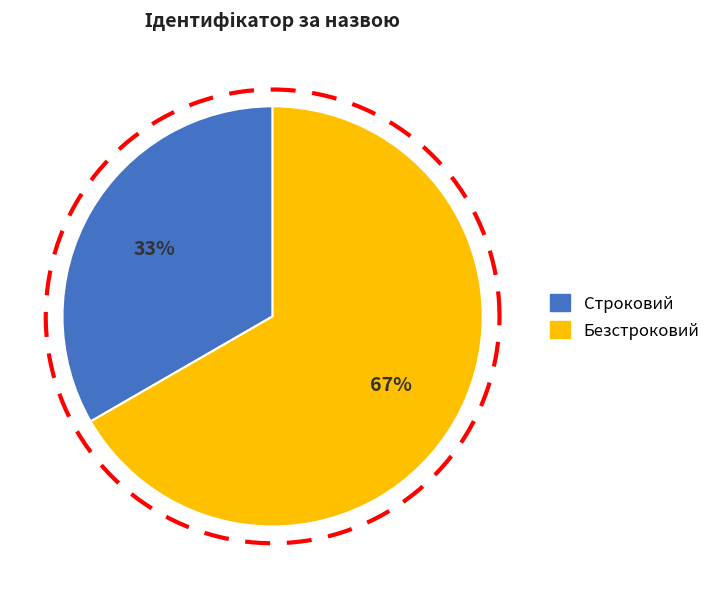

Is the sum of Строковий and Безстроковий greater than half?

Yes